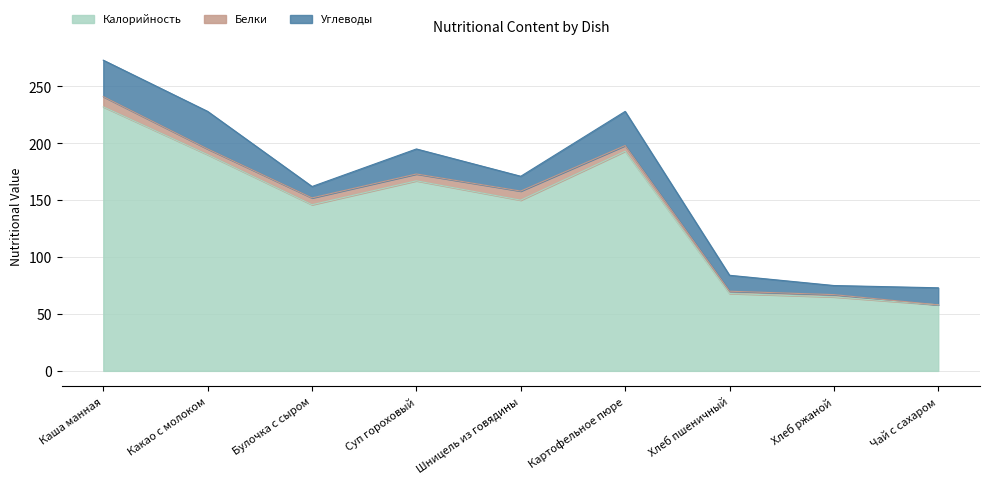

What is the lowest value of the Углеводы series?

8